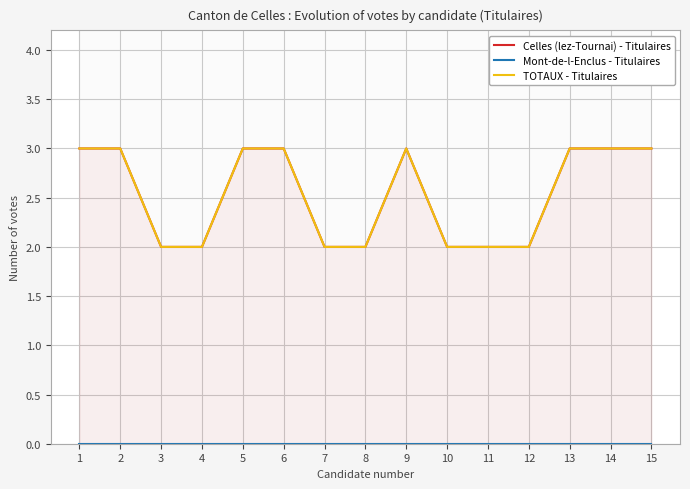

Where is the first local maximum for Celles (lez-Tournai) - Titulaires?

9